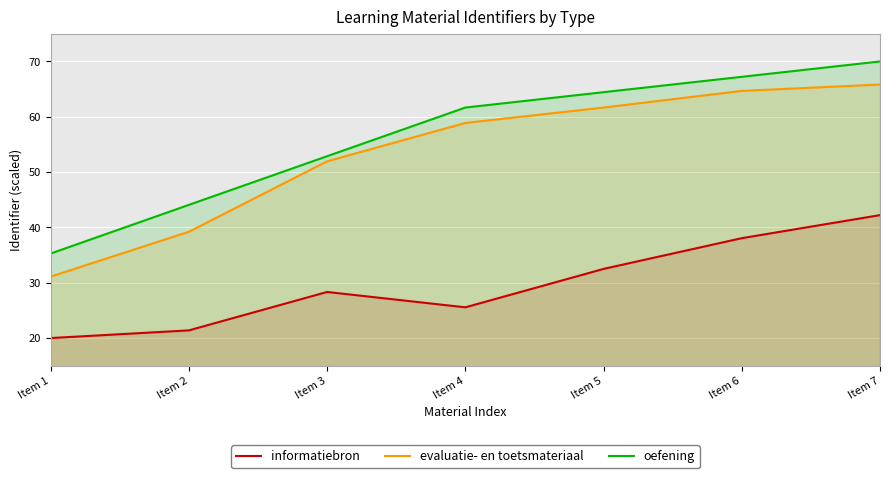

What is the difference between the maximum and minimum values in the evaluatie- en toetsmateriaal series?

34.7